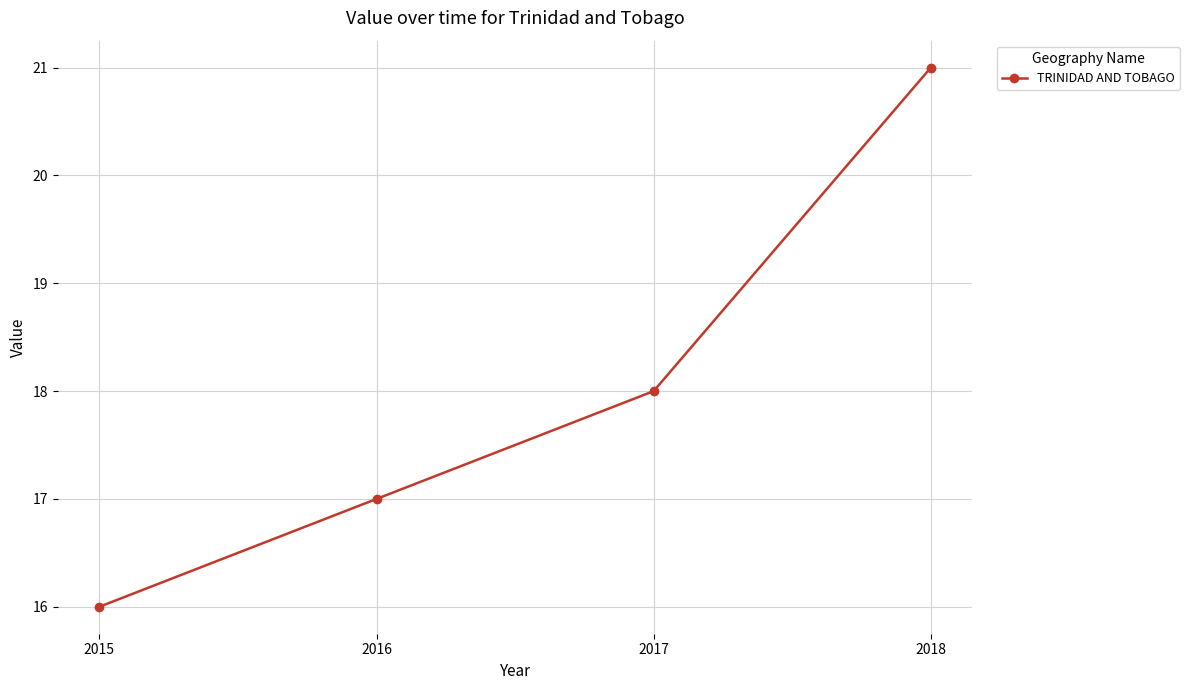

Rank the categories by value from highest to lowest.

2018, 2017, 2016, 2015